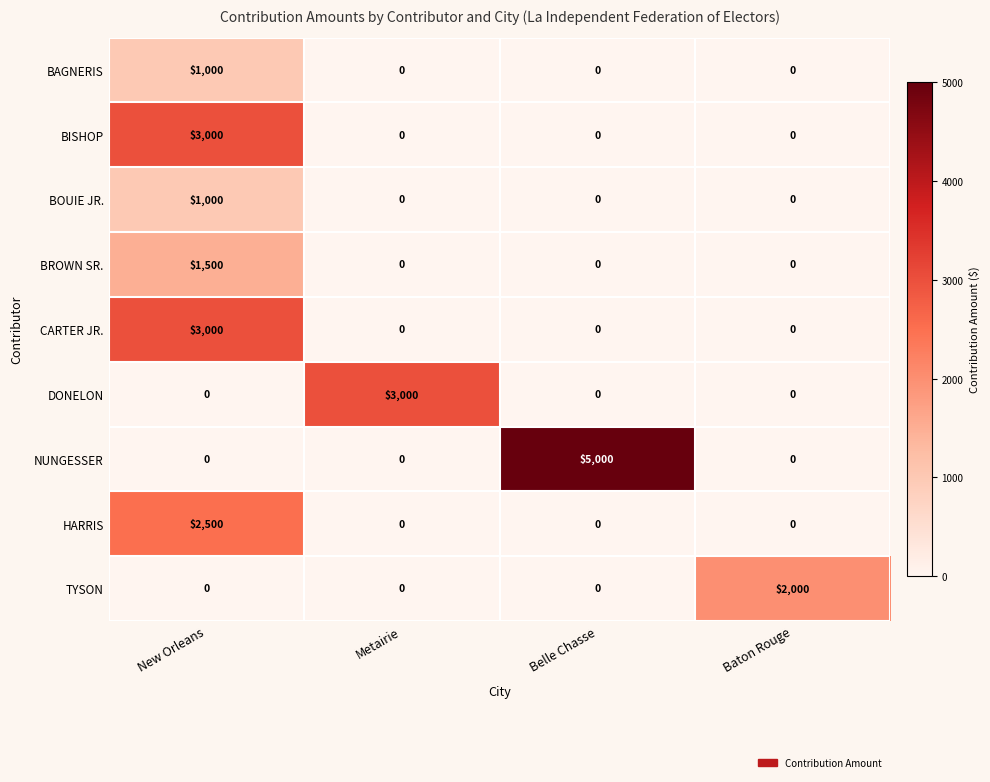

How many data points in DONELON are above 0?

1